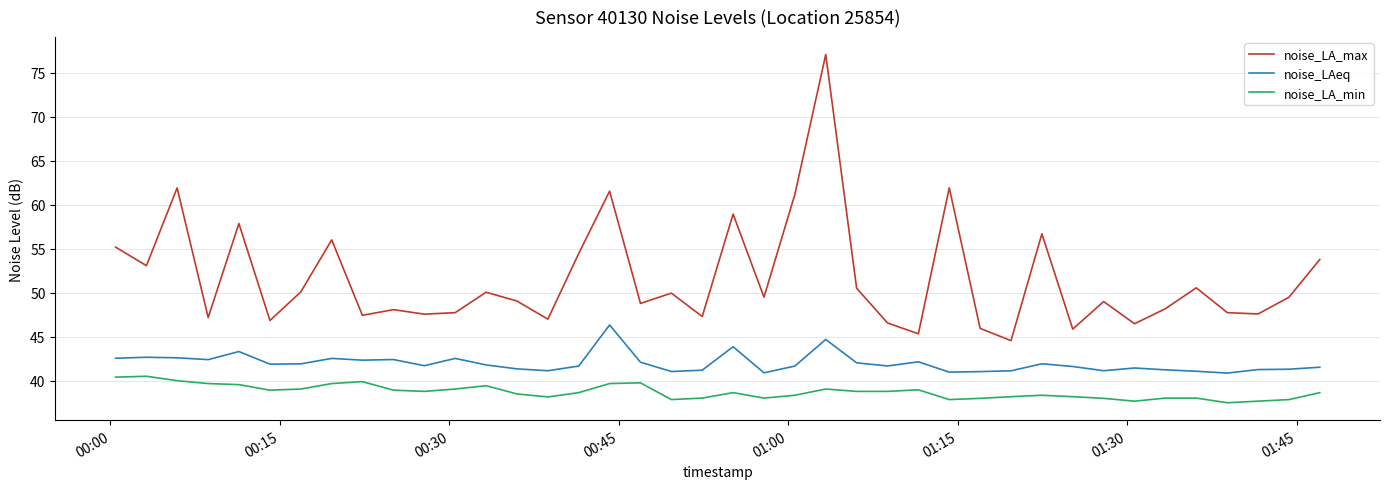

What is the sum of all noise_LA_max values?

2065.0